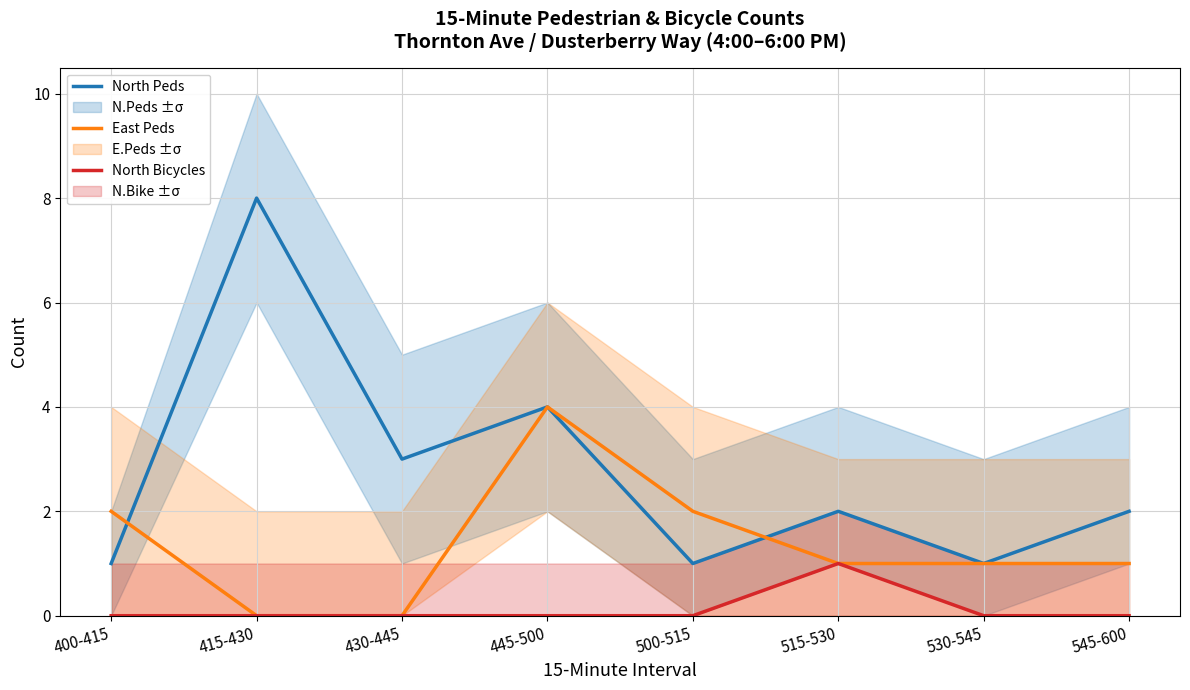

What is the label of the 8th point from the right?

400-415